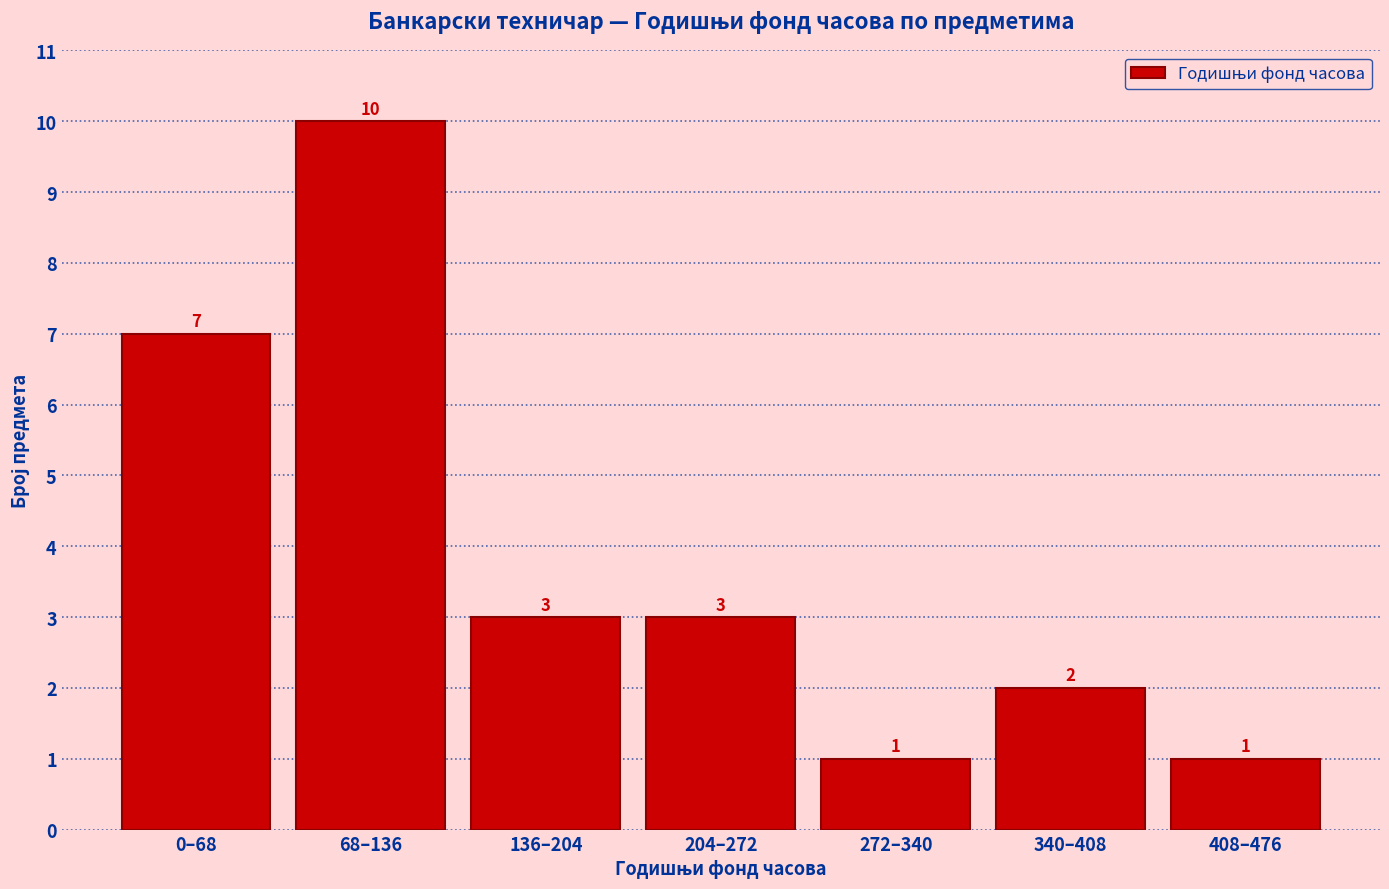

Reading left to right, extract all data points from this chart.

7	10	3	3	1	2	1